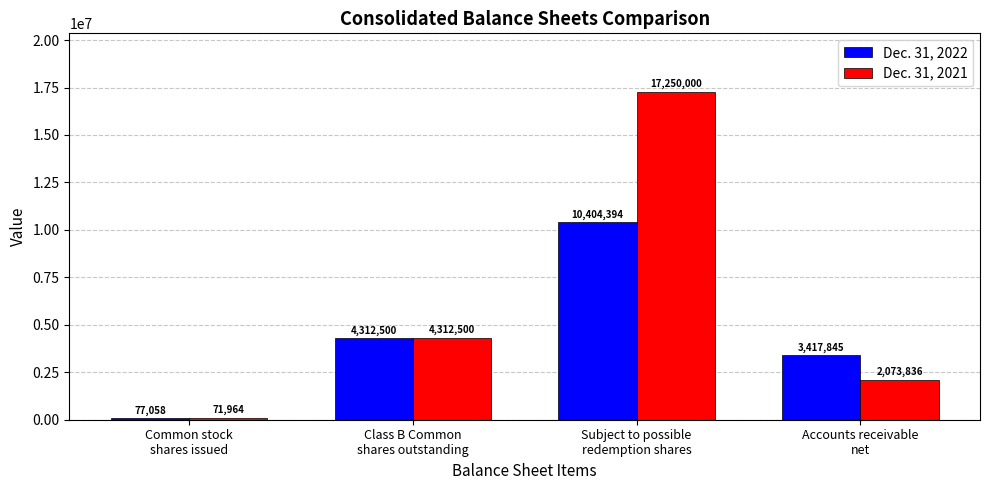

Is the value of Dec. 31, 2021 at Common stock
shares issued greater than the value of Dec. 31, 2022 at Class B Common
shares outstanding?

No